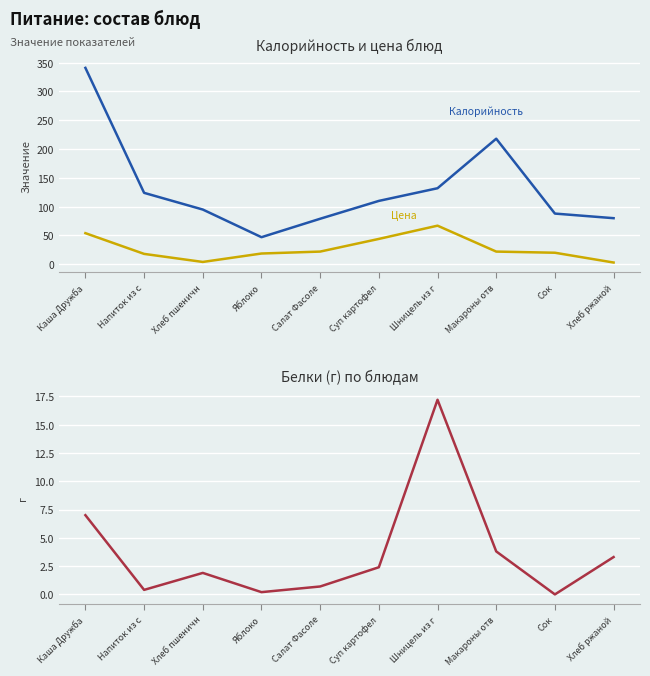

How many intersections are there between Цена and Белки?

1